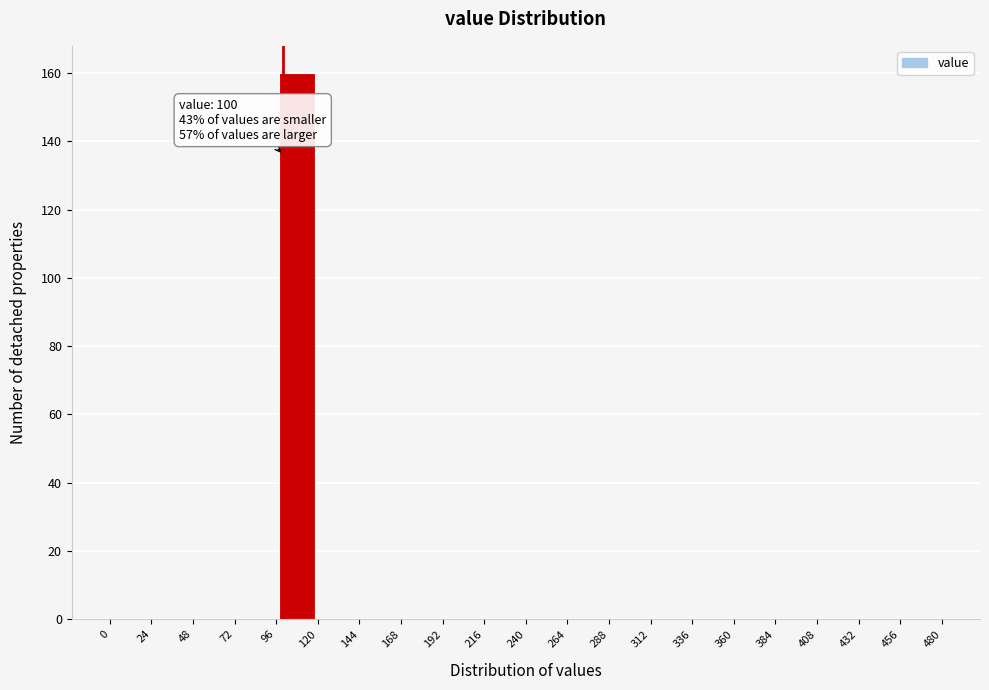

Over which range of the x-axis is the bar tallest?

96 to 120